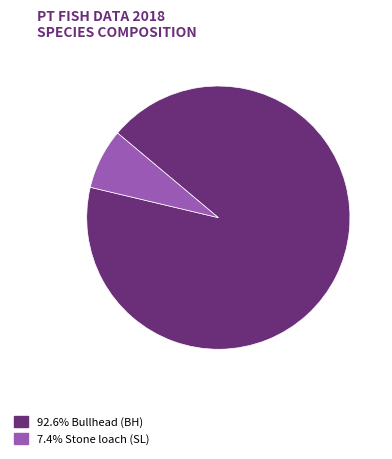

Combined, do 92.6% Bullhead (BH) and 7.4% Stone loach (SL) account for over 50%?

Yes